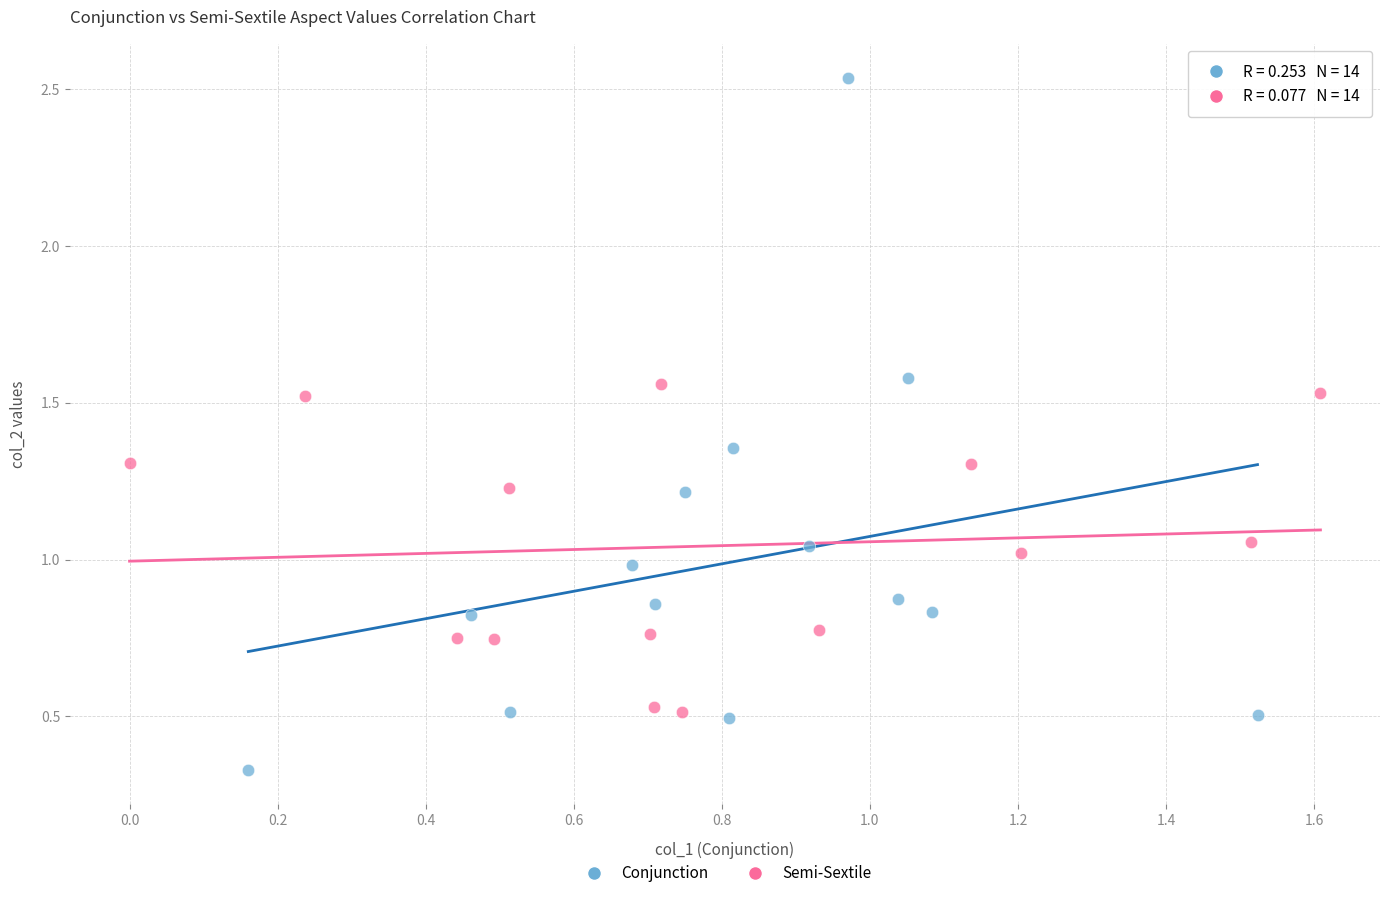

What are all the series names shown in the legend?

Conjunction, Semi-Sextile